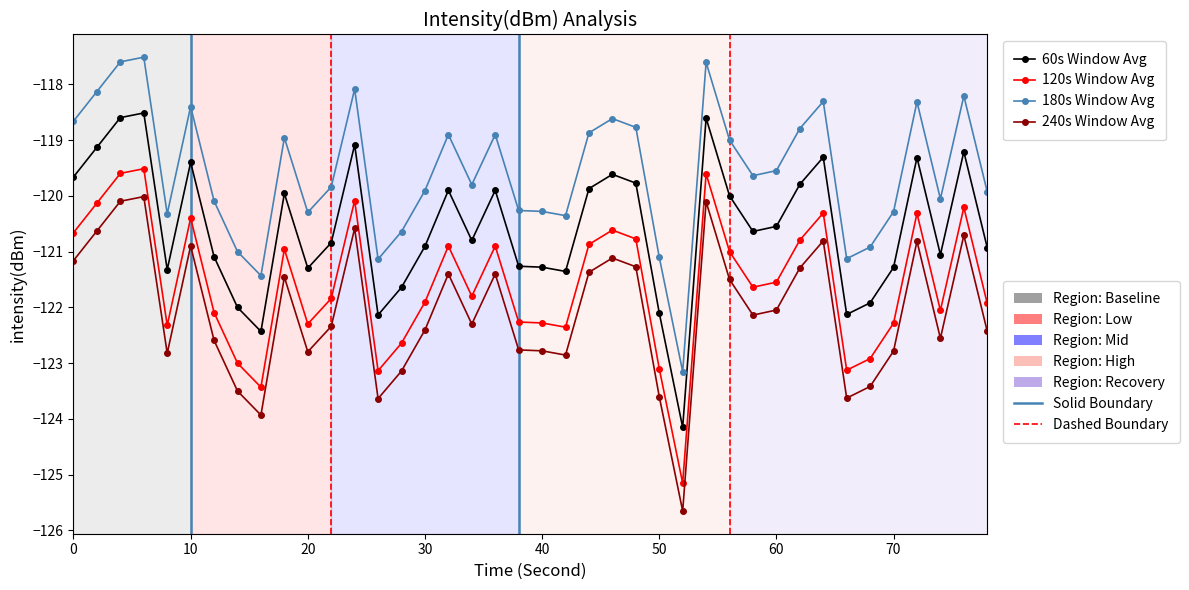

What is the smallest value displayed?

-125.7